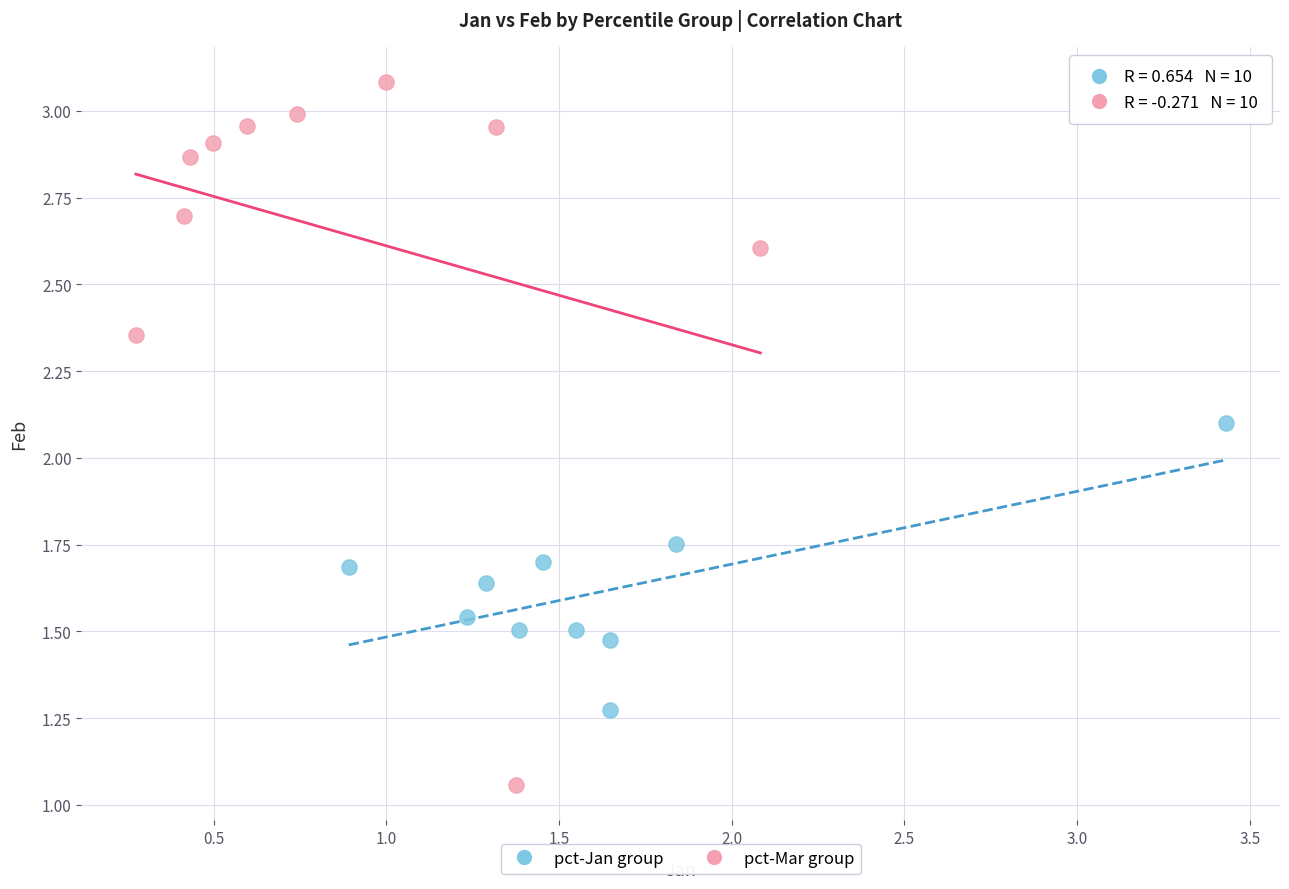

Which series reaches the maximum Y coordinate?

pct-Mar group